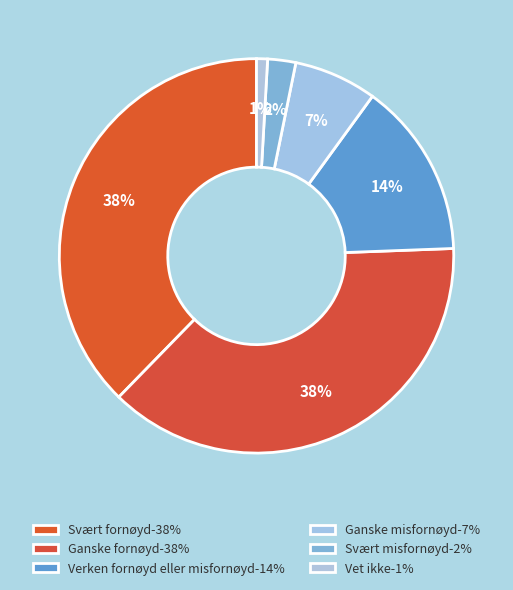

What percentage is the Ganske fornøyd slice, to the nearest percent?

38%